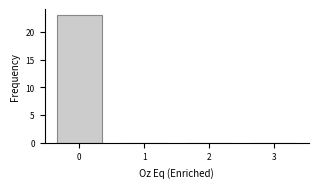

Reading left to right, list all the values displayed in this chart.

0=23	1=0	2=0	3=0